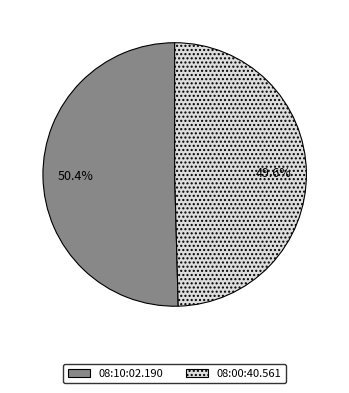

What percentage is the 08:00:40.561 slice, to the nearest percent?

50%